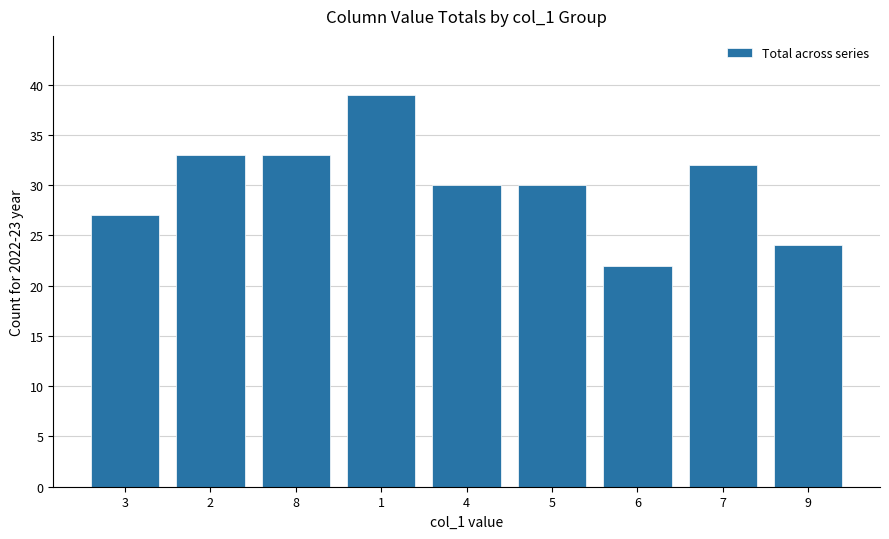

What is the change in value from 1 to 4?

-9